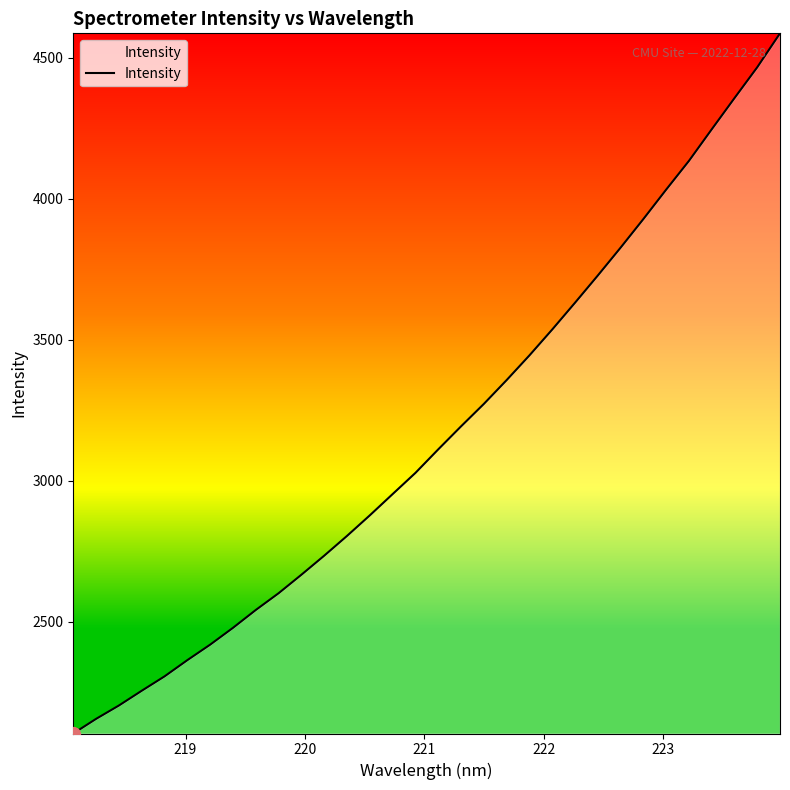

What is the greatest value displayed?

4586.5